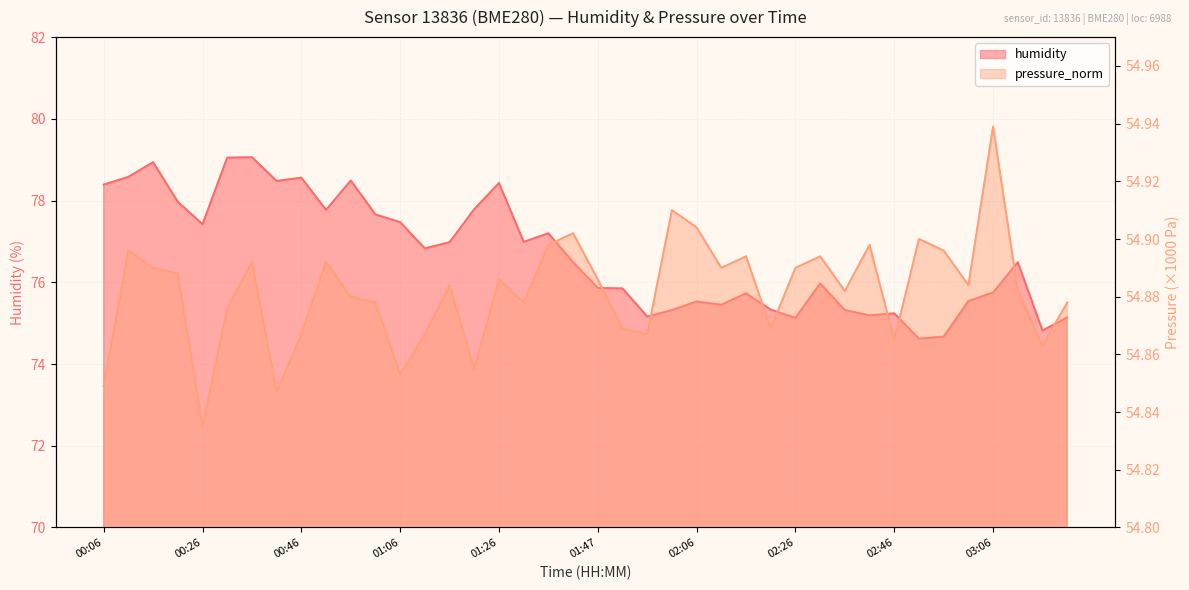

Is the value of pressure_norm at 01:16 greater than the value of humidity at 01:36?

No